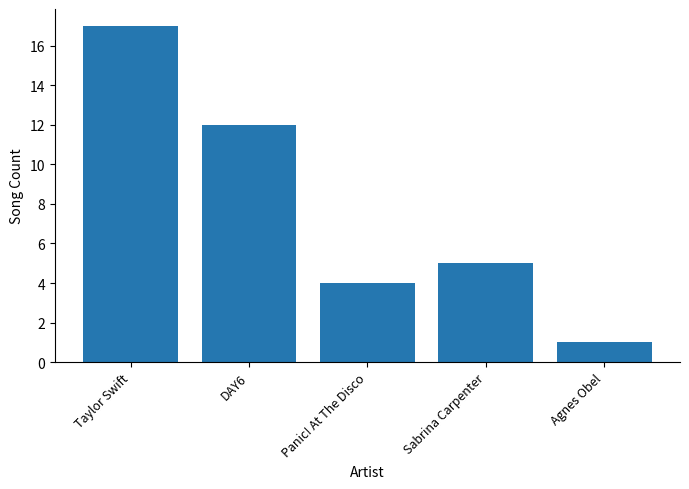

Reading left to right, list all the values displayed in this chart.

17	12	4	5	1